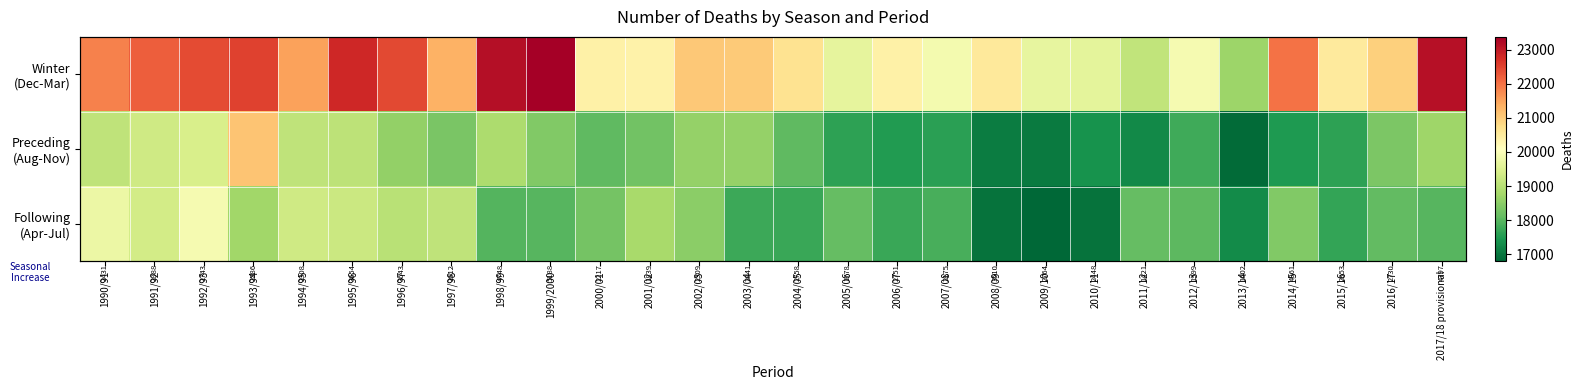

Is it true that Winter (Dec-Mar) equals 34404 at 1998/99?

False